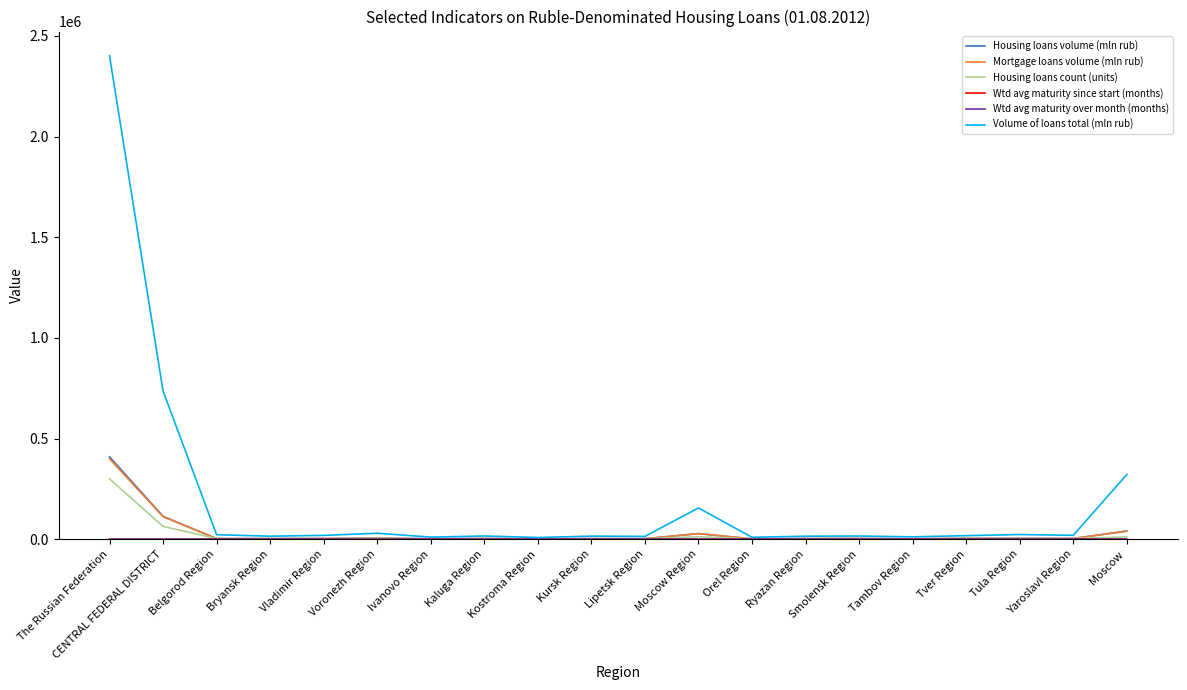

What is the highest value of the Volume of loans total (mln rub) series?

2401974.0